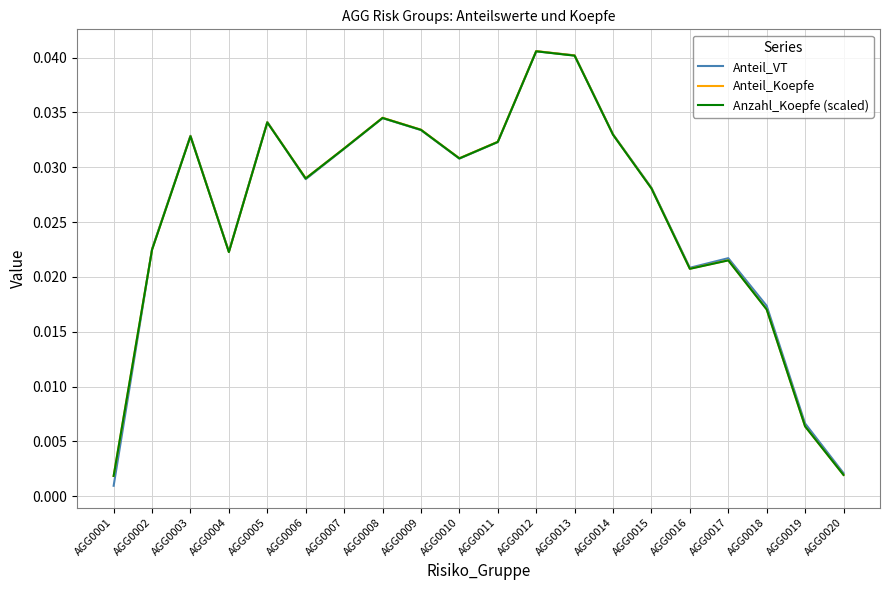

Rank the series by their average value, from highest to lowest.

Anteil_VT, Anteil_Koepfe, Anzahl_Koepfe (scaled)